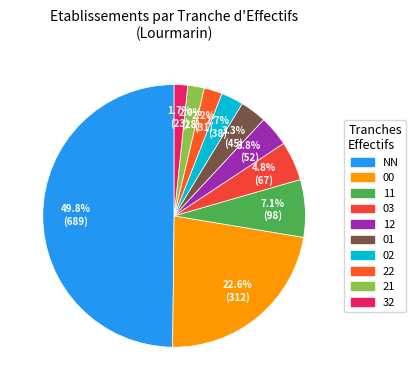

Is there a majority slice in this chart?

No